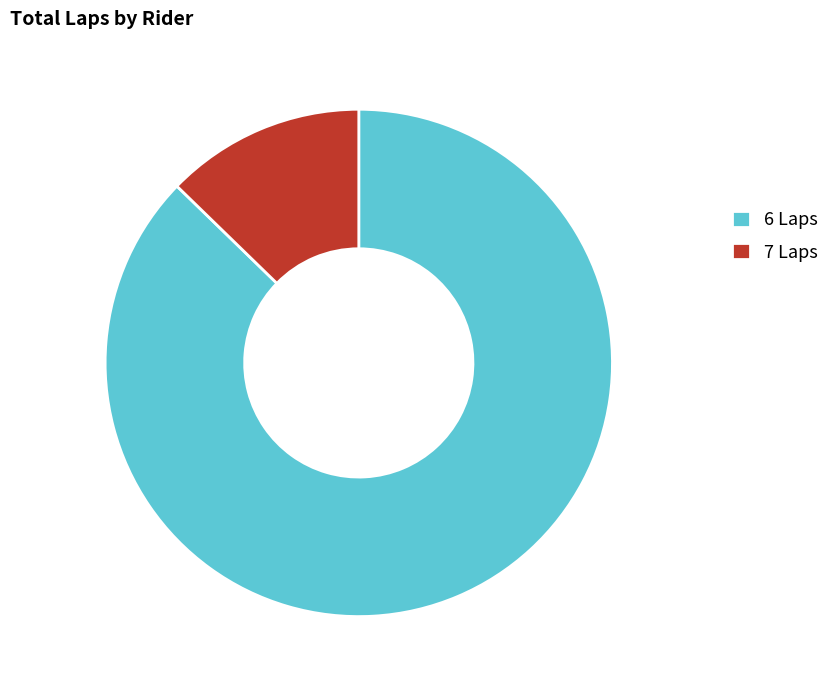

Which slice is the largest?

6 Laps